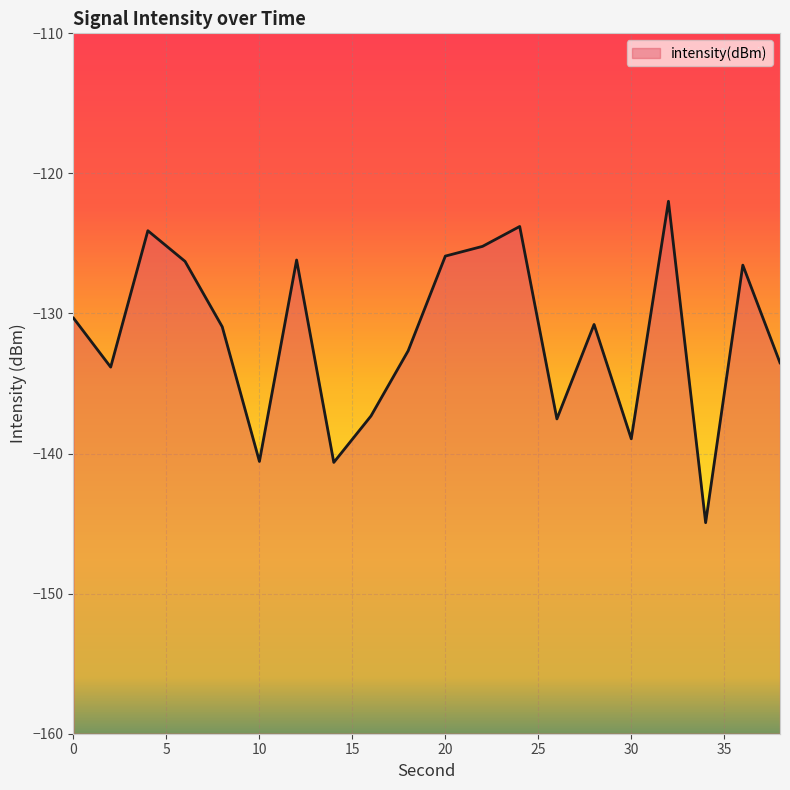

Reading left to right, what are all the values shown in this chart?

0=-130.3	2=-133.8	4=-124.1	6=-126.3	8=-130.9	10=-140.6	12=-126.2	14=-140.6	16=-137.3	18=-132.7	20=-125.9	22=-125.2	24=-123.8	26=-137.5	28=-130.8	30=-138.9	32=-122.0	34=-144.9	36=-126.5	38=-133.5